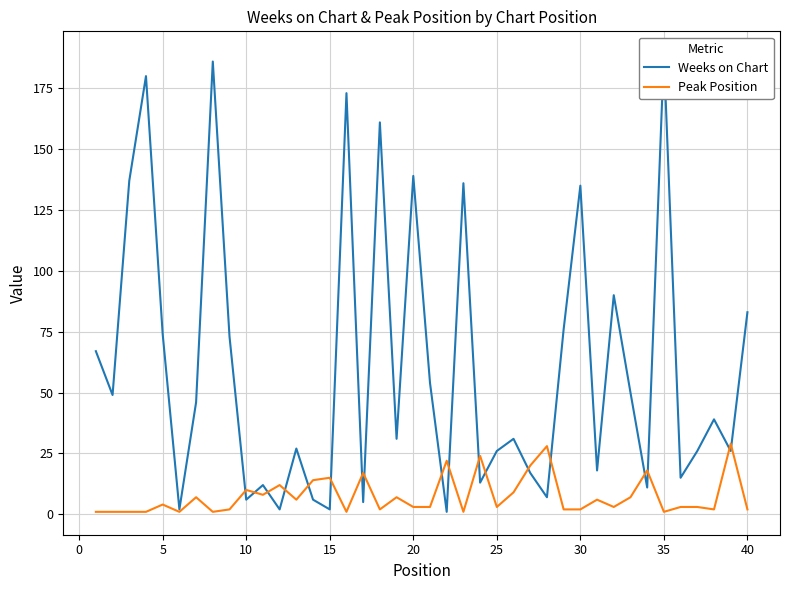

Which series has the largest range (max minus min)?

Weeks on Chart